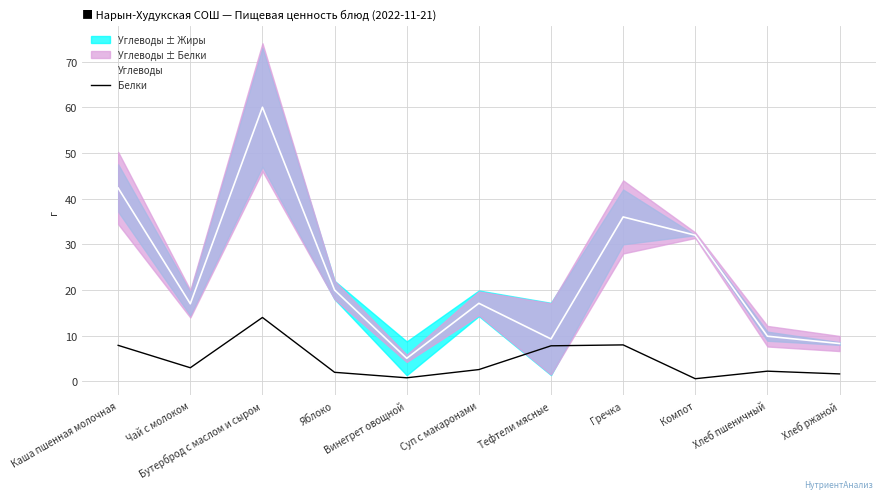

Rank the series by their average value, from highest to lowest.

Углеводы, Белки